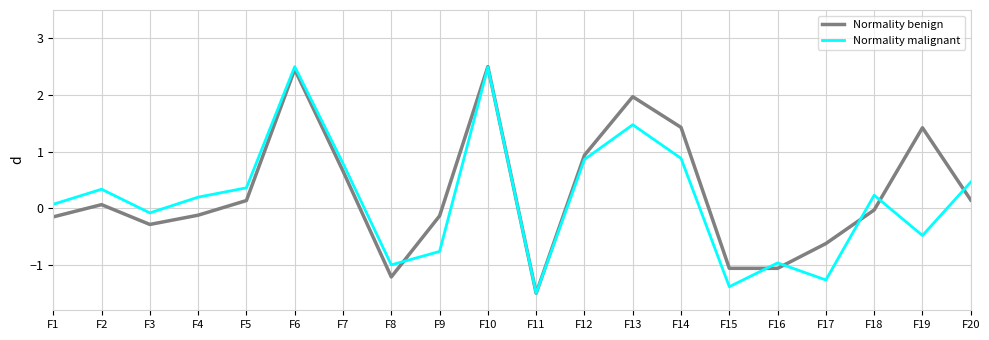

True or false: Normality malignant has more than 0 interior local peaks.

True